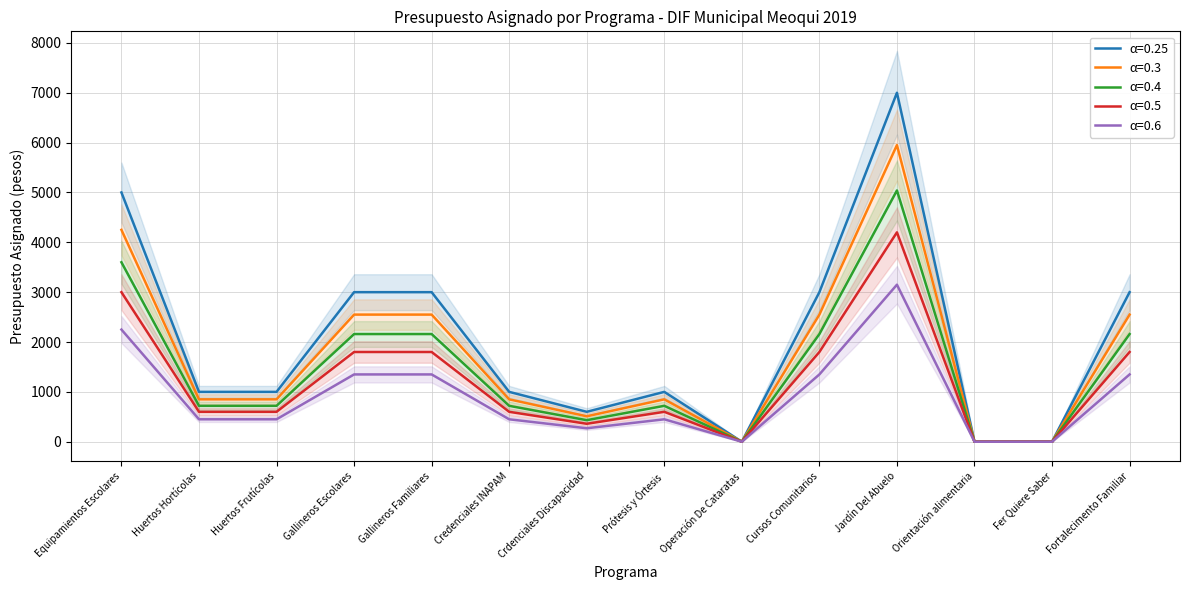

What is the average value of the Credenciales INAPAM series?

1471